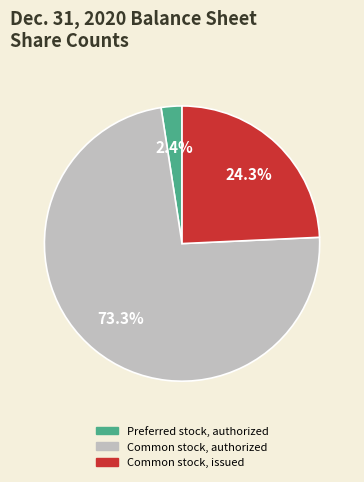

Is Common stock, authorized the majority of the pie?

Yes